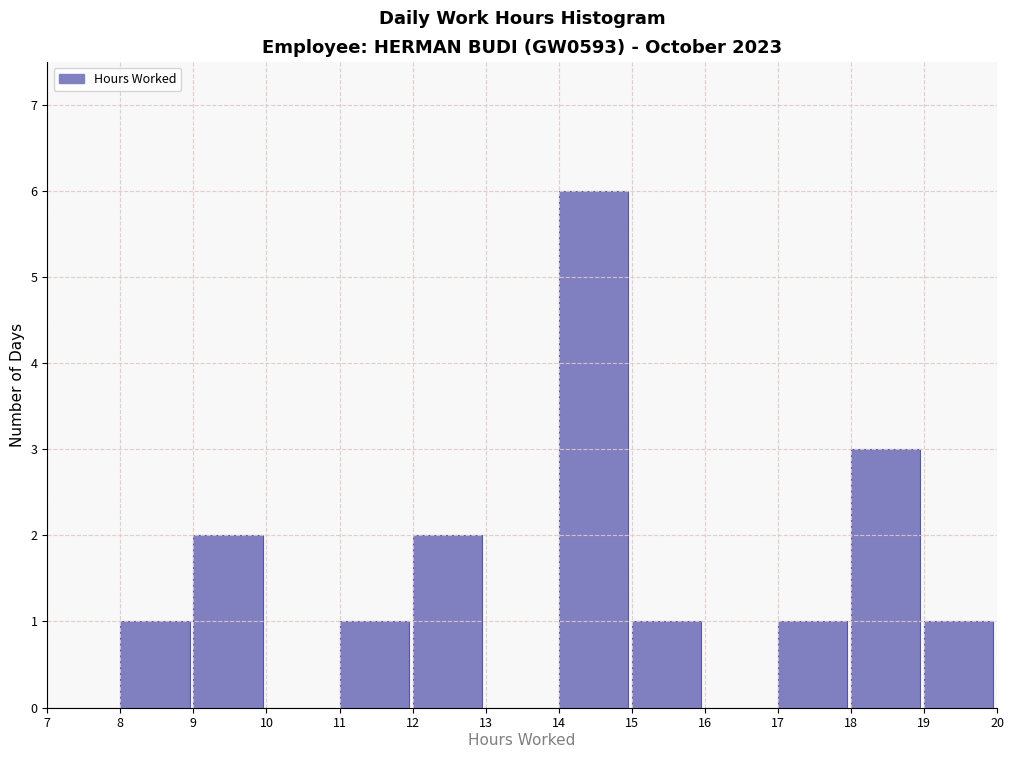

Reading left to right, transcribe this chart: for each bar, give the range it covers on the x-axis and its height. The values are not printed on the chart, so give them approximately, as read against the axis.

7 to 8: 0
8 to 9: 1
9 to 10: 2
10 to 11: 0
11 to 12: 1
12 to 13: 2
13 to 14: 0
14 to 15: 6
15 to 16: 1
16 to 17: 0
17 to 18: 1
18 to 19: 3
19 to 20: 1